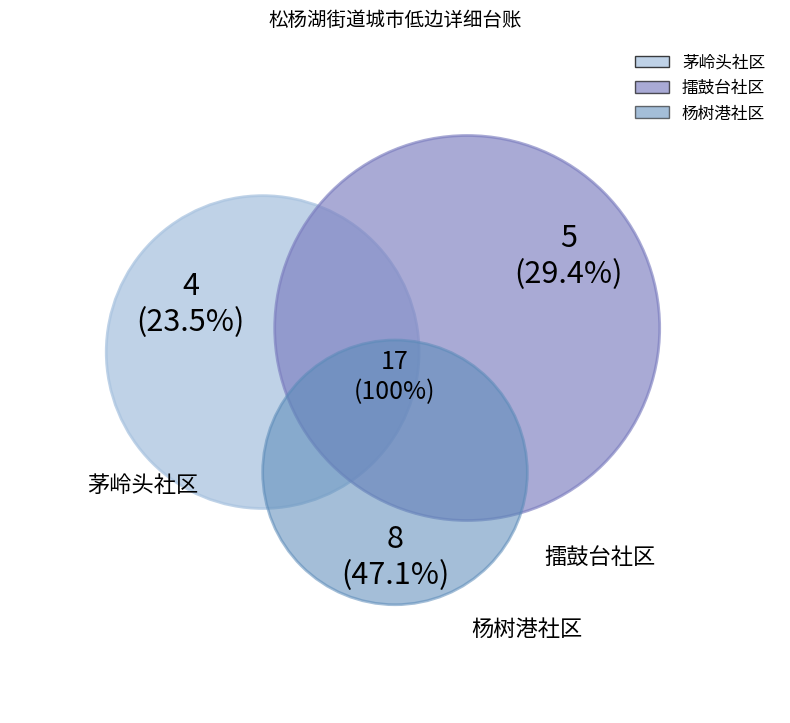

To the nearest percent, what portion does 擂鼓台社区 represent?

29%